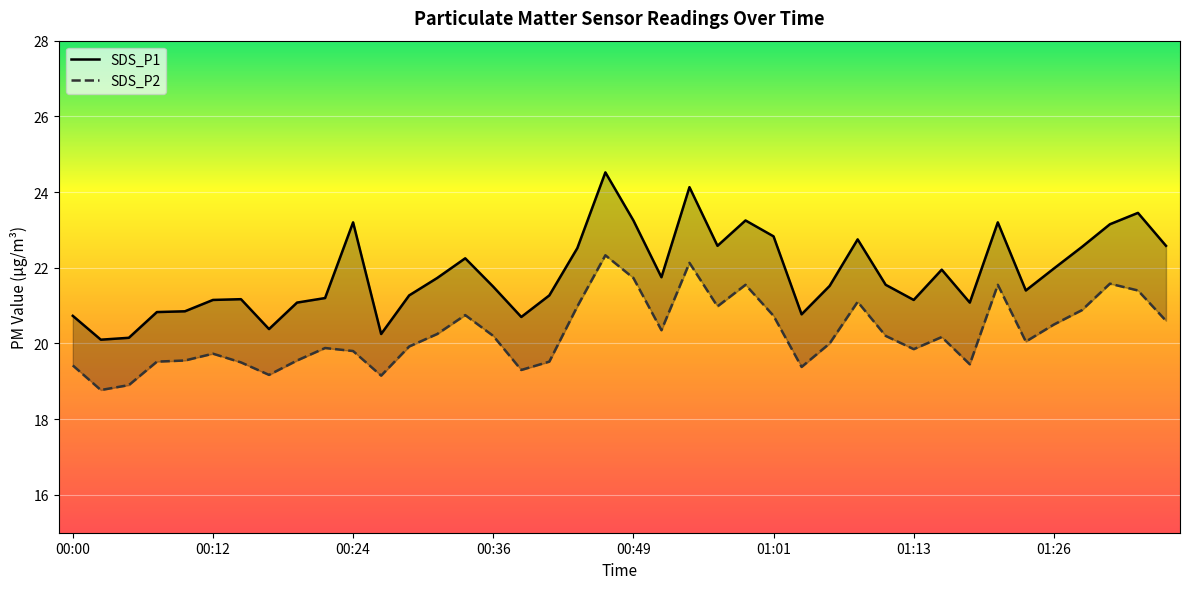

What is the total value across all series at 00:34?

43.0